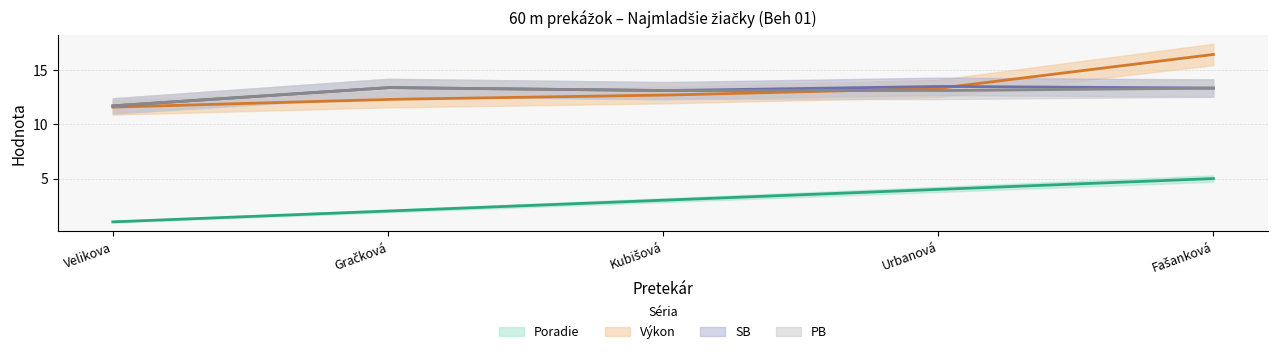

Which series has the largest total across all categories?

Výkon